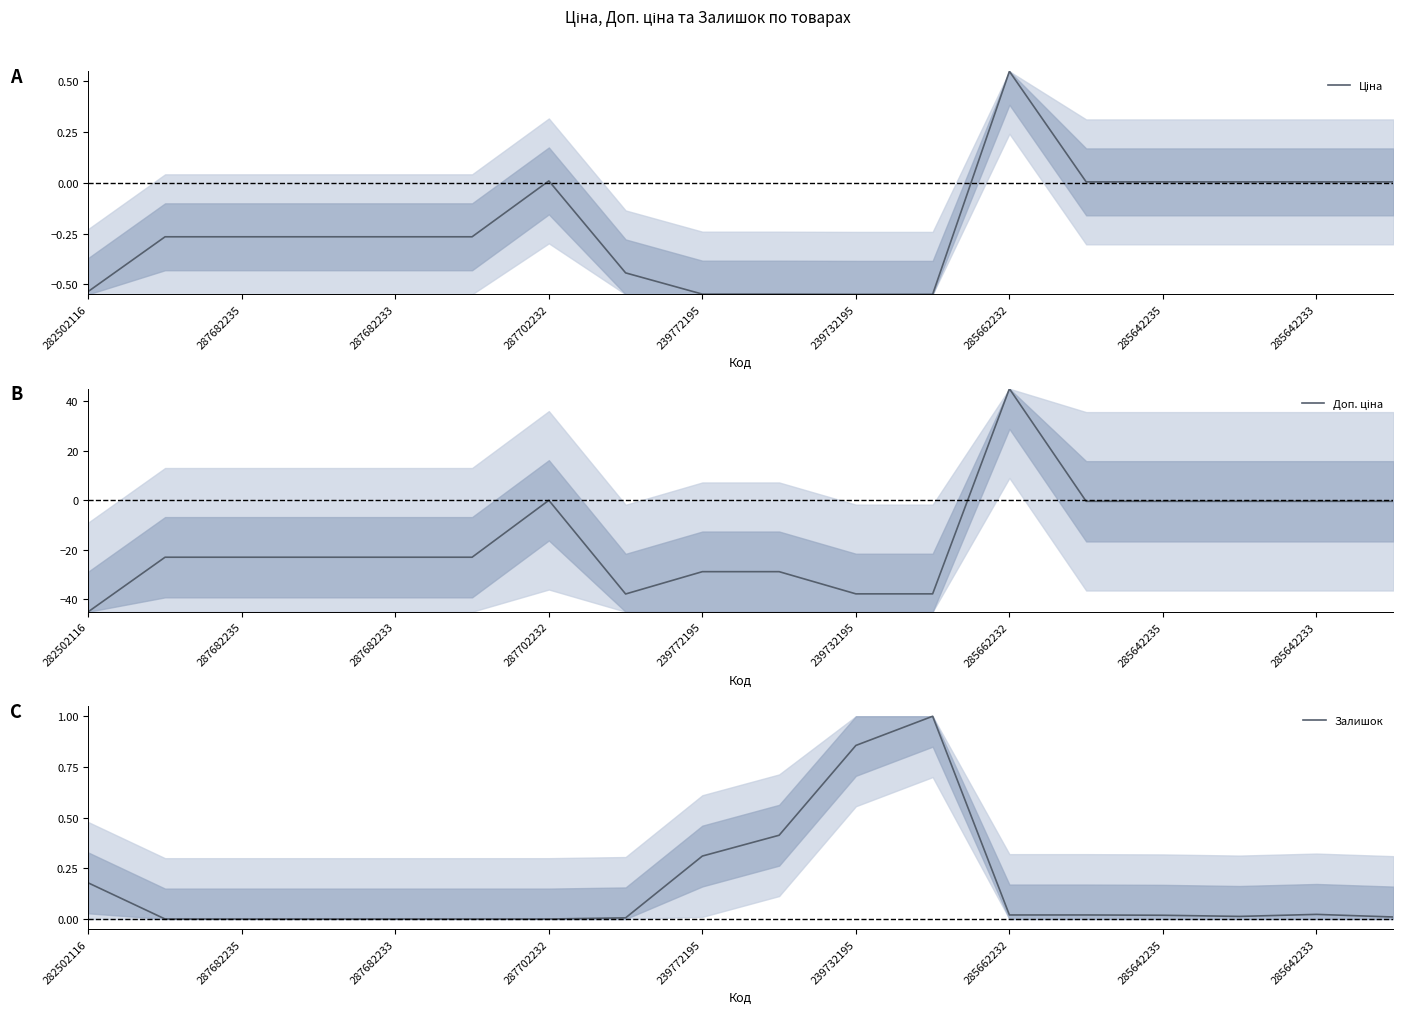

What is the highest value of the Доп. ціна series?

45.0